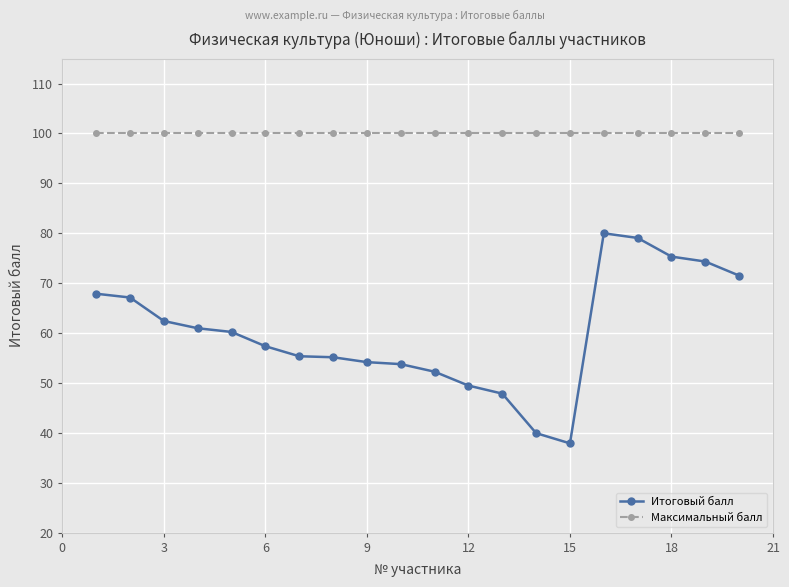

What is the average value of the Итоговый балл series?

60.1